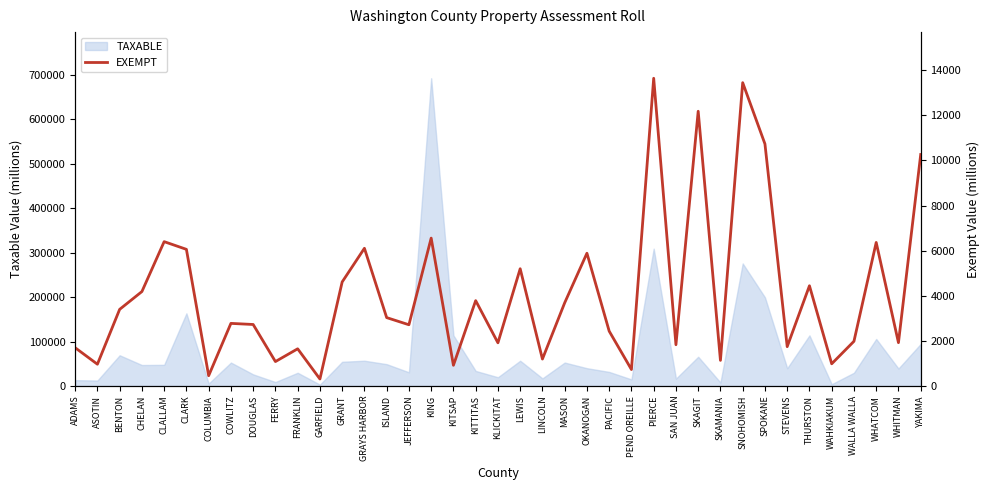

How many points are lower than both their immediate neighbors (excluding endpoints)?

14